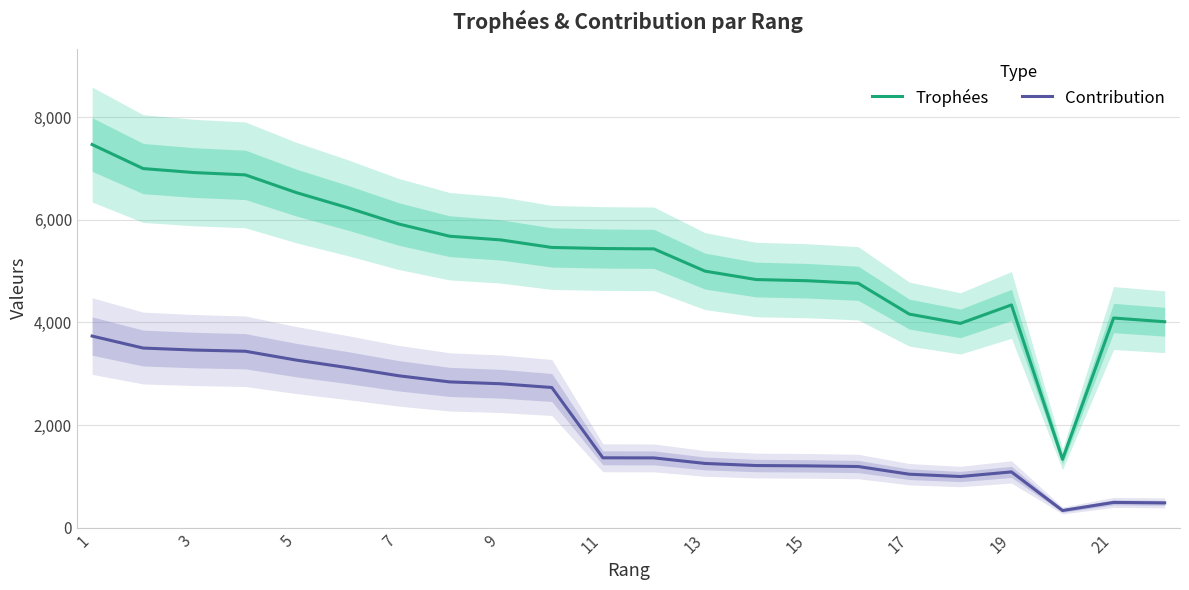

What value does the Trophées series have at 17, to the nearest 50?

4150